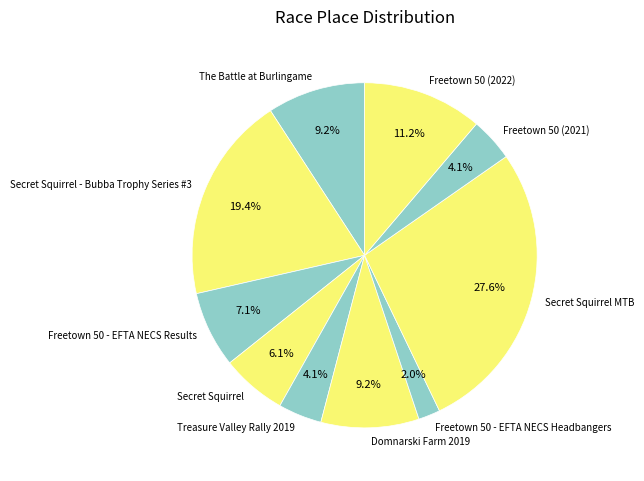

To the nearest percent, what percentage of the pie is Domnarski Farm 2019?

9%